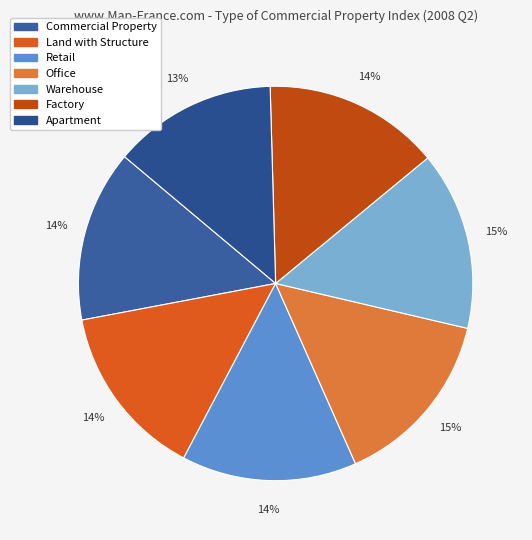

Count the number of slices in the pie.

7